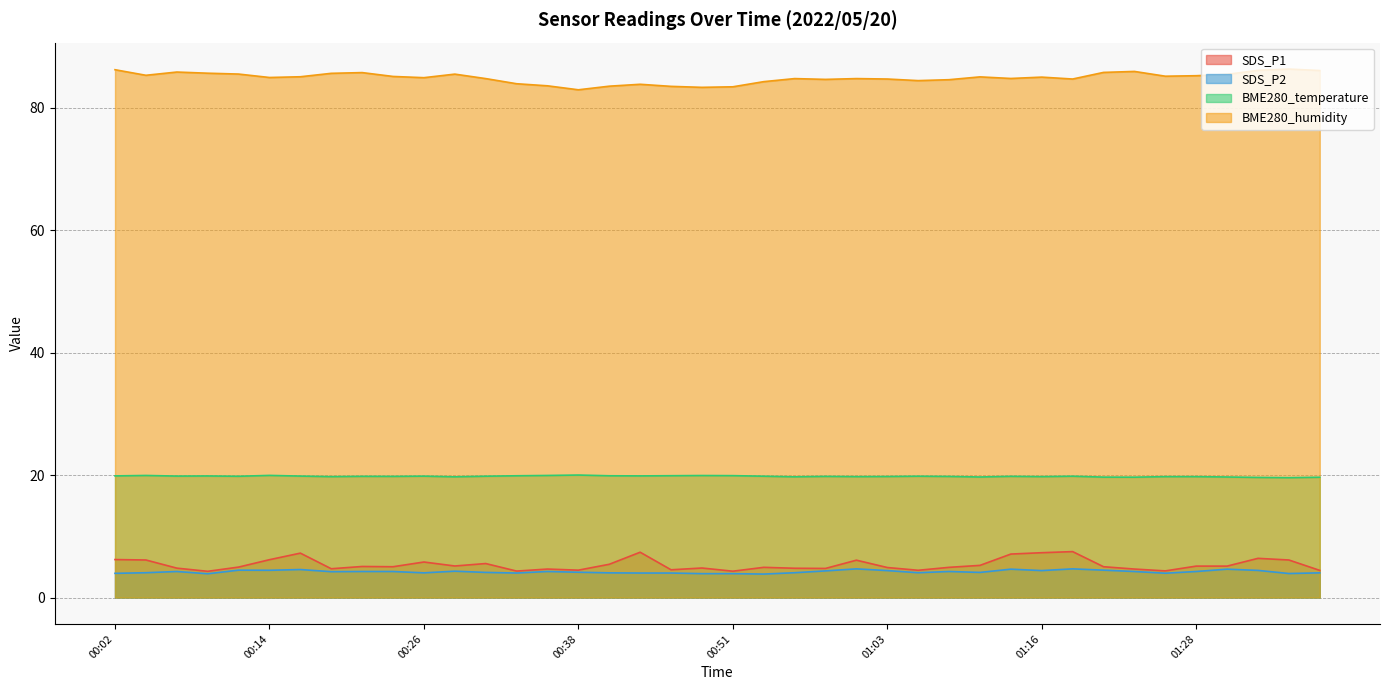

What value does the BME280_temperature series have at 01:13?

19.8